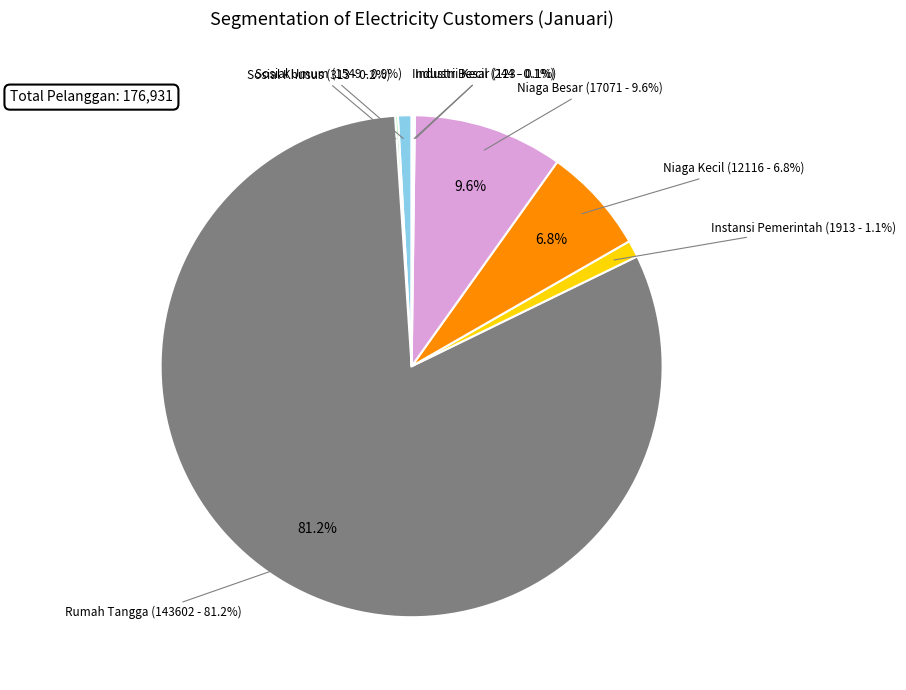

How many segments does this pie chart have?

8